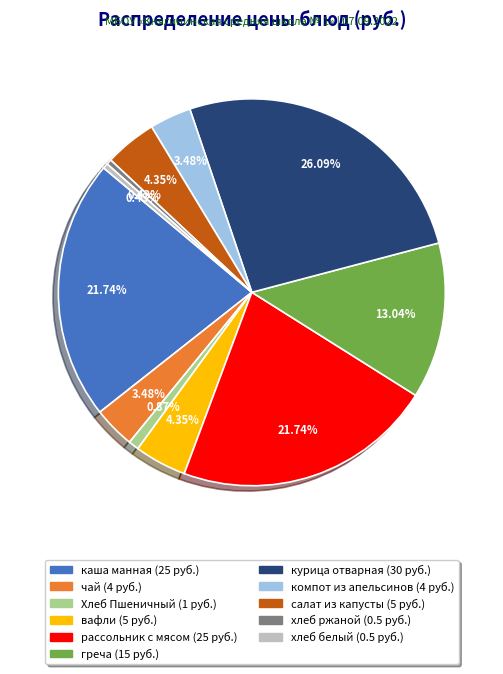

True or false: хлеб белый accounts for 0% of the total.

True